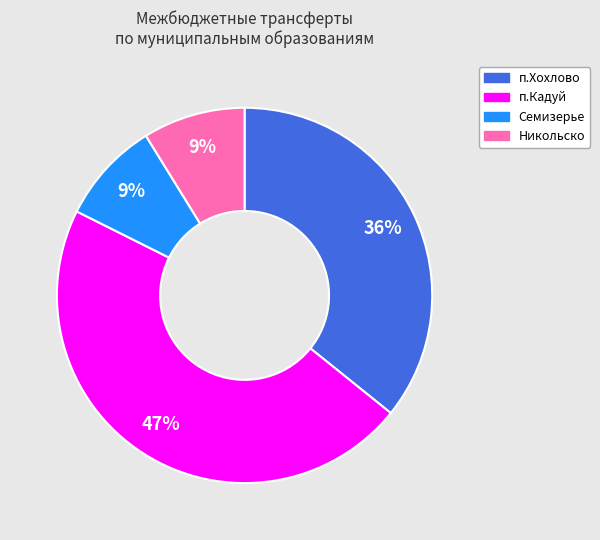

To the nearest percent, what is the difference between the largest and smallest slice percentages?

38%